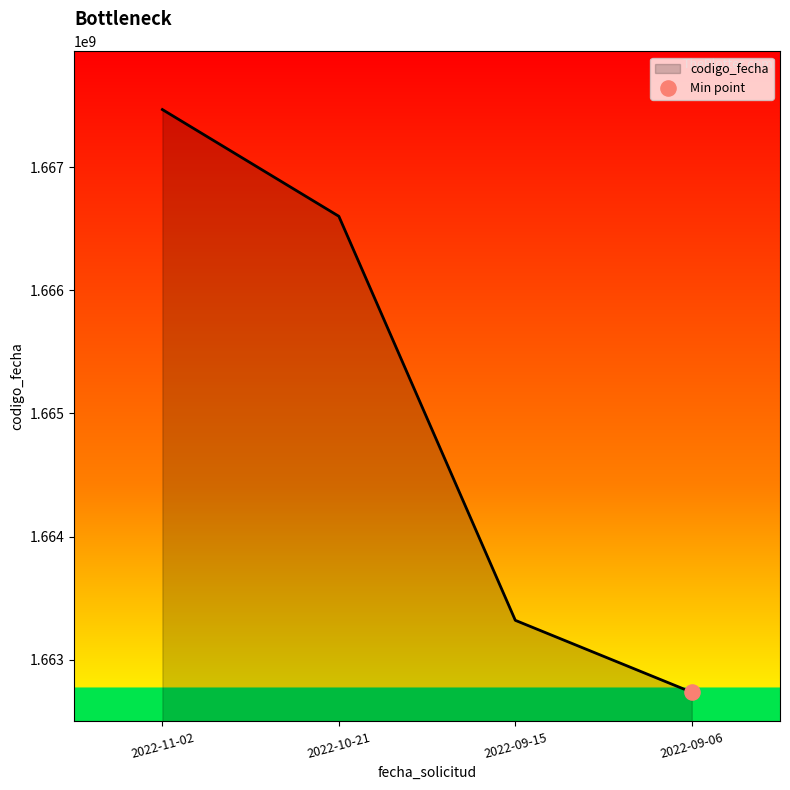

What is the change in value from 2022-11-02 to 2022-10-21?

-866694